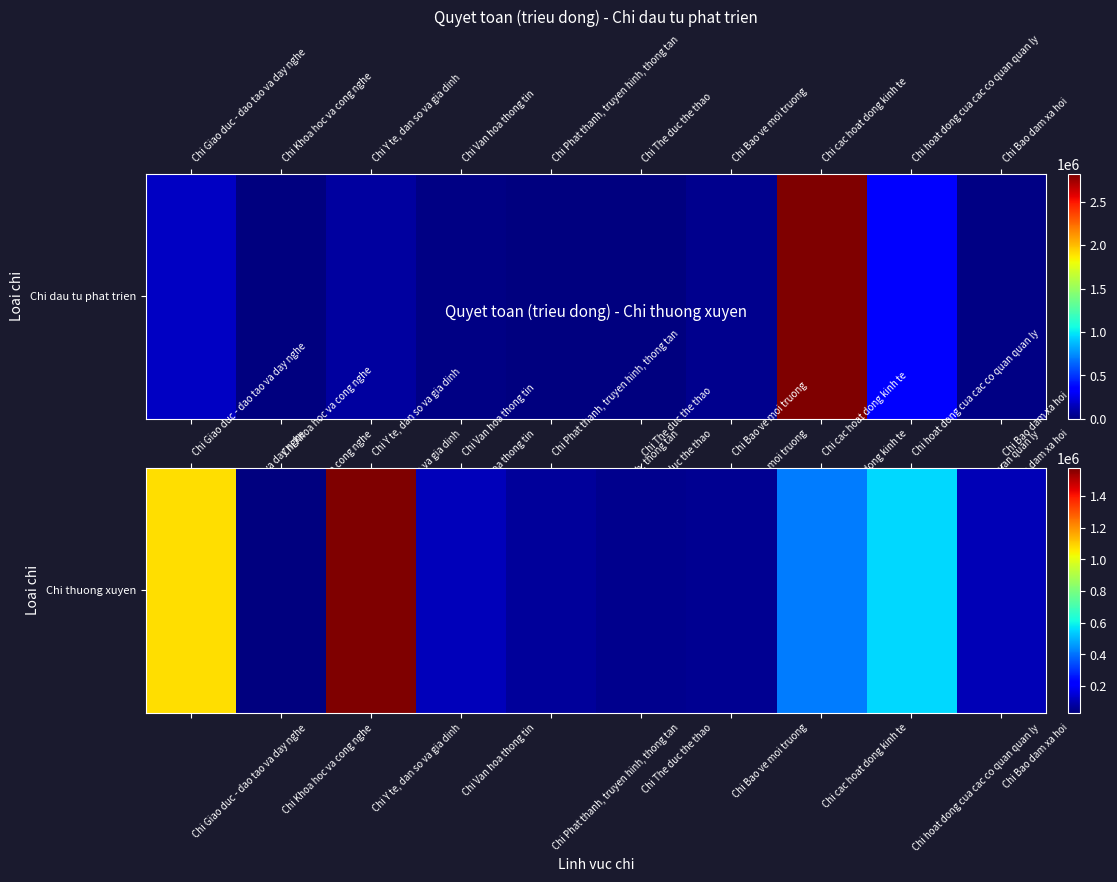

Count the number of data series in this chart.

1